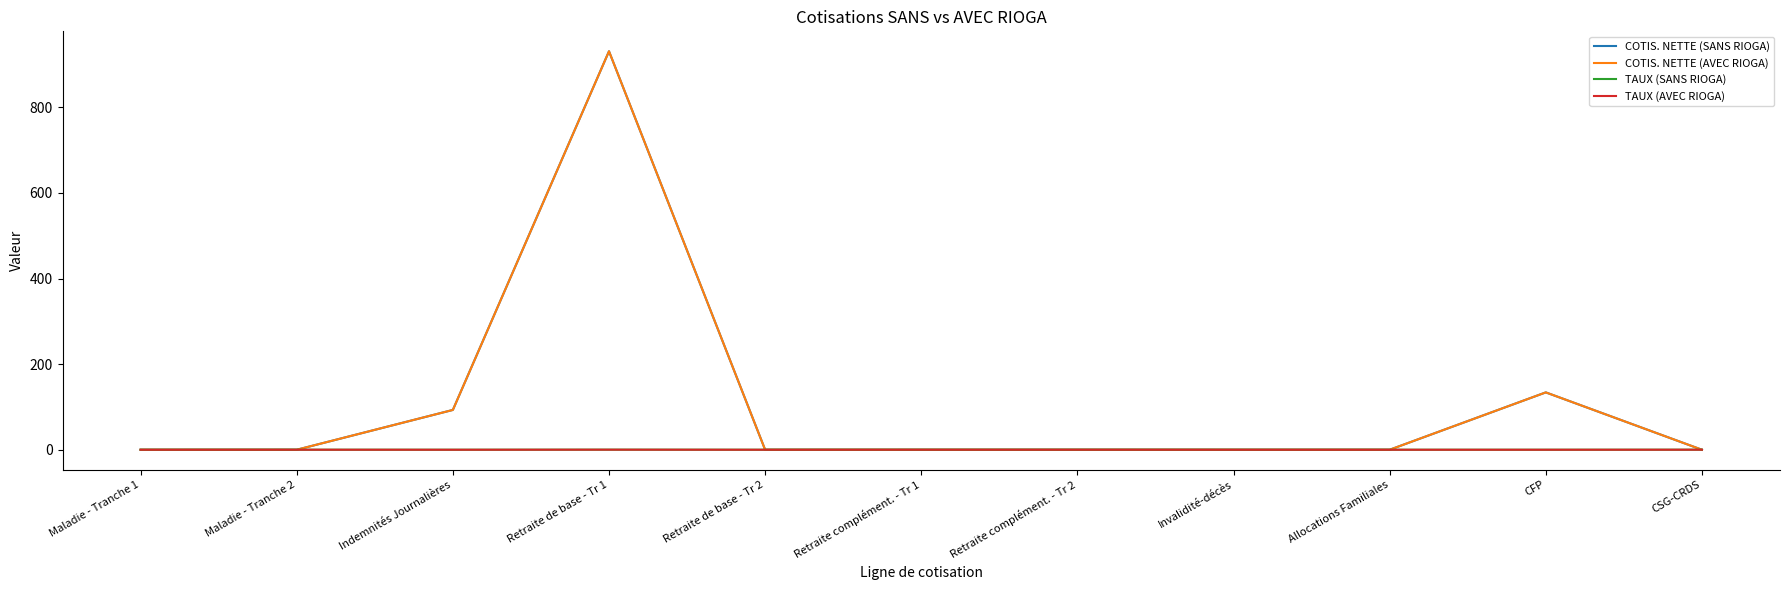

True or false: COTIS. NETTE (AVEC RIOGA) has more than 1 points higher than both neighbors.

True